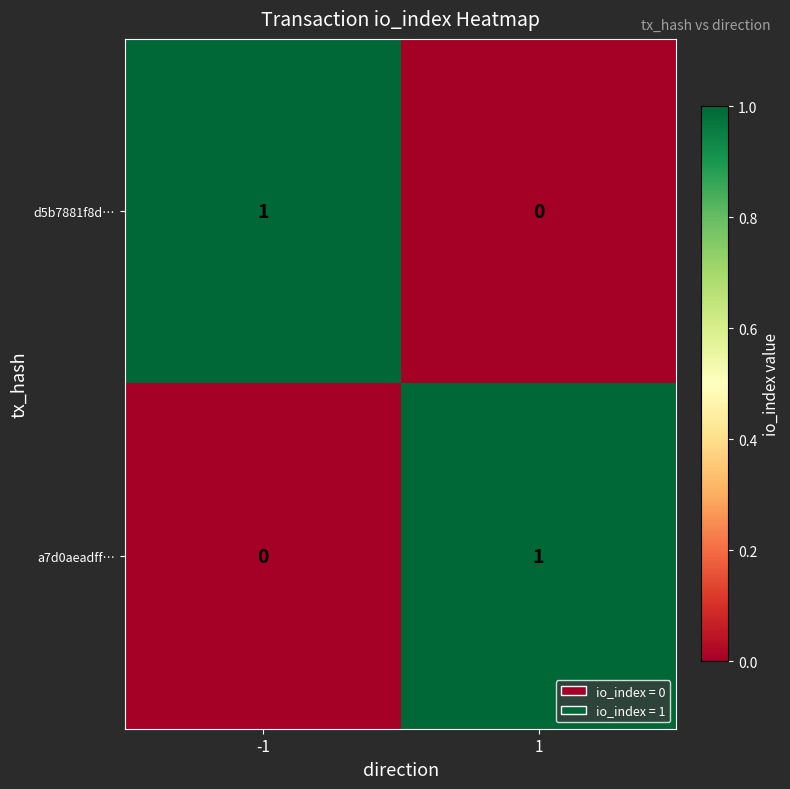

Is the value of d5b7881f8d… at -1 greater than the value of a7d0aeadff… at -1?

Yes